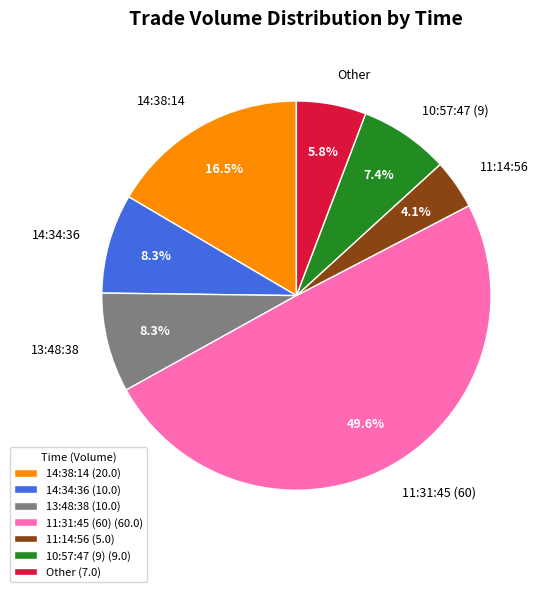

What percentage is the 11:31:45 (60) slice, to the nearest percent?

50%